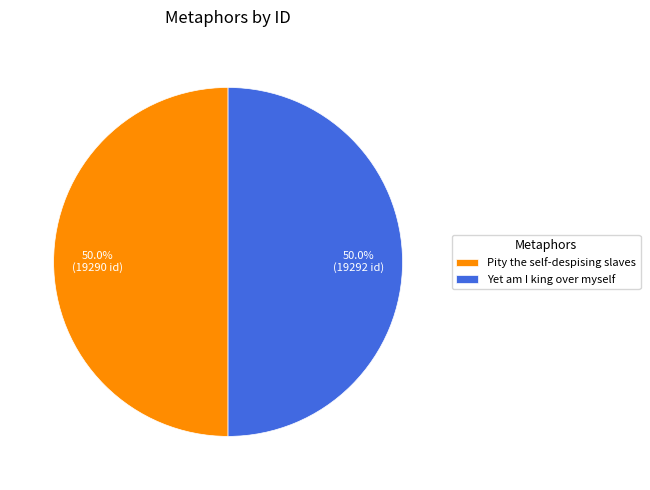

True or false: Pity the self-despising slaves accounts for 45% of the total.

False